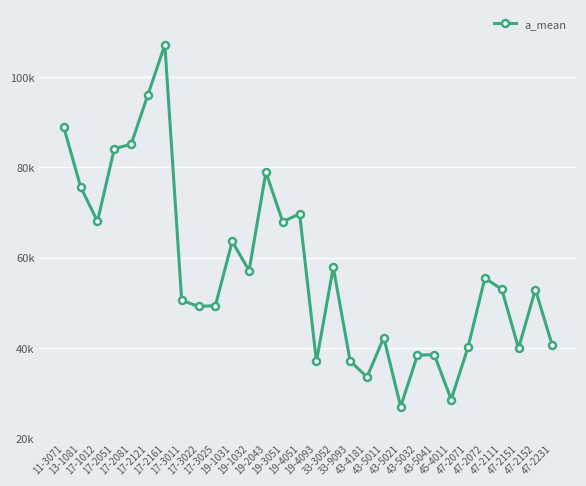

At which label is the value closest to 67080?

19-3051